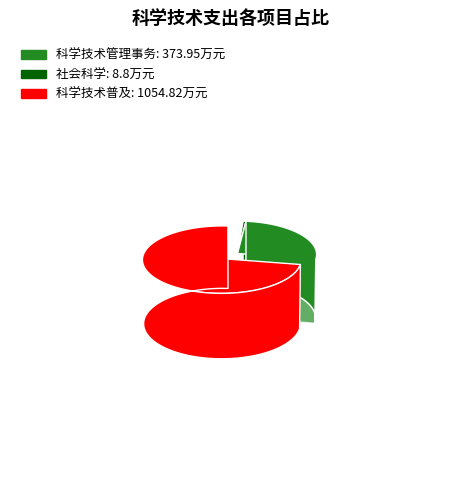

What is the change in value from 科学技术管理事务 to 社会科学?

-365.1